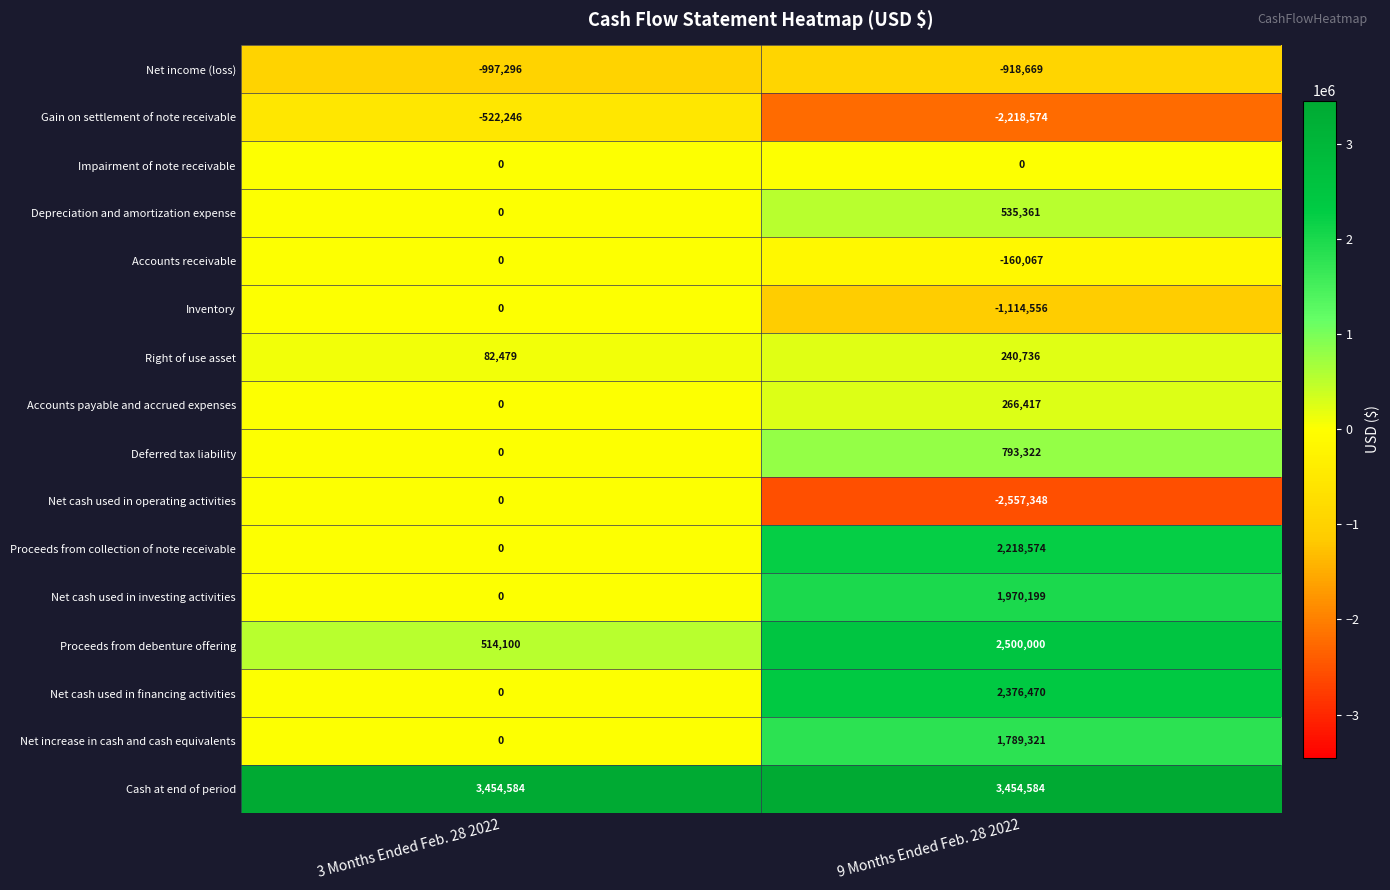

The Proceeds from collection of note receivable series shows 2218574 at 9 Months Ended Feb. 28 2022. True or false?

True